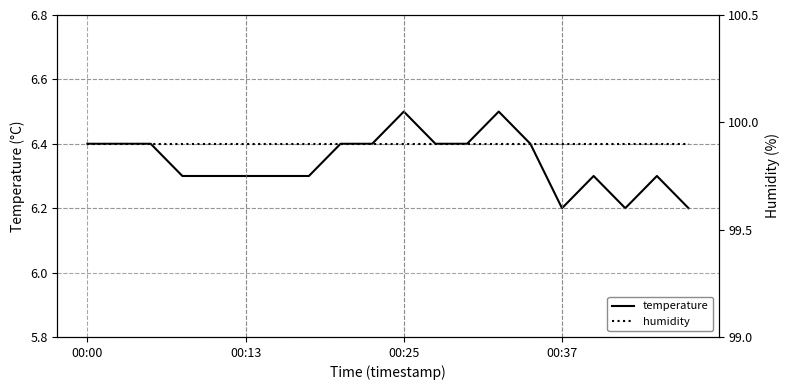

What is the minimum value for temperature?

6.2